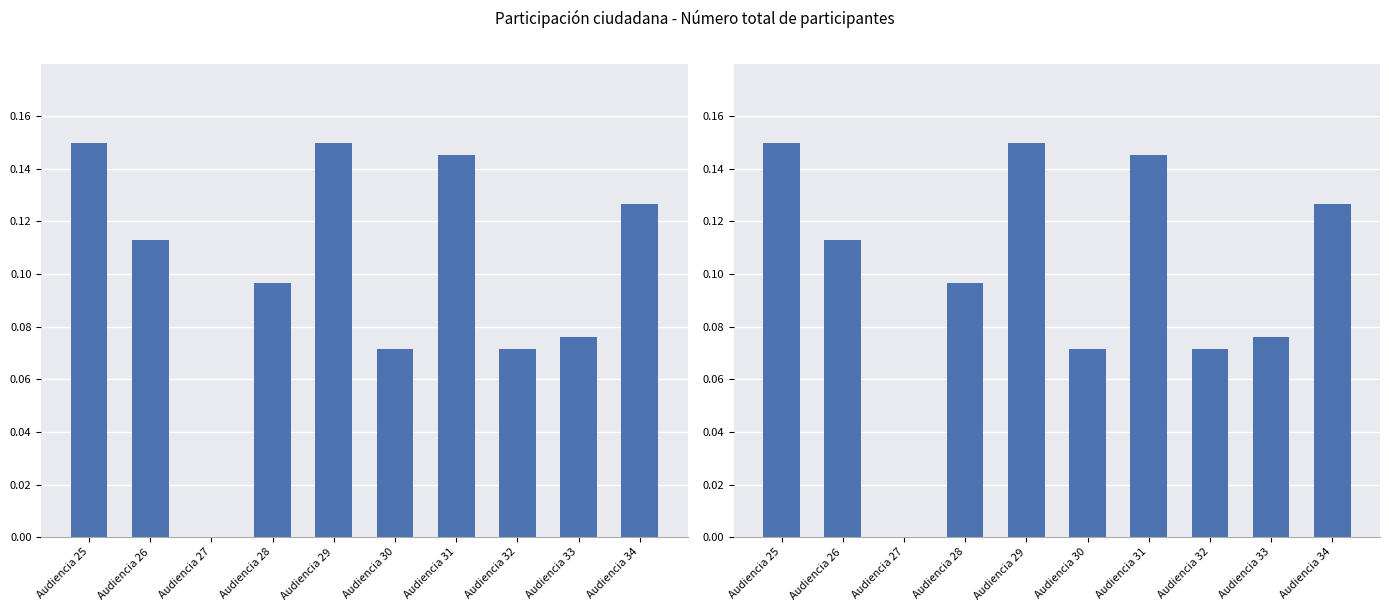

Is it true that the value at Audiencia 32 is 0.1?

False